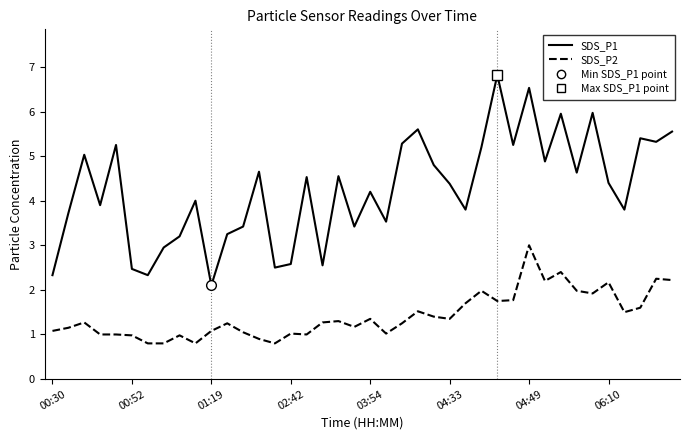

Rank the series by their average value, from lowest to highest.

SDS_P2, SDS_P1